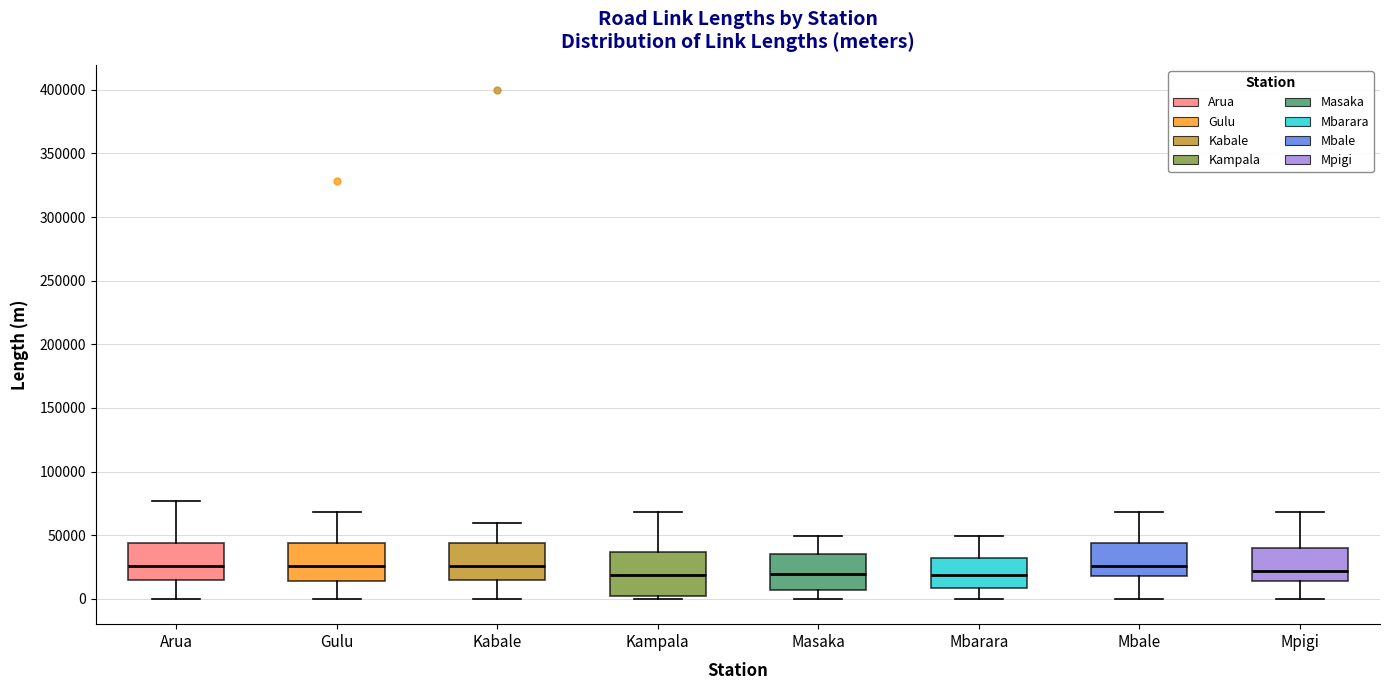

Reading left to right, read every box against the y-axis: the position of its median line, the range the box covers, and the ends of its whiskers. The values are not printed on the chart, so give them approximately, as read against the axis.

Arua: median 25000, box 15000 to 45000, whiskers 0 to 75000
Gulu: median 25000, box 15000 to 45000, whiskers 0 to 70000
Kabale: median 25000, box 15000 to 45000, whiskers 0 to 60000
Kampala: median 20000, box 0 to 35000, whiskers 0 (just below the box's lower edge) to 70000
Masaka: median 20000, box 5000 to 35000, whiskers 0 to 50000
Mbarara: median 20000, box 10000 to 30000, whiskers 0 to 50000
Mbale: median 25000, box 20000 to 45000, whiskers 0 to 70000
Mpigi: median 20000, box 15000 to 40000, whiskers 0 to 70000